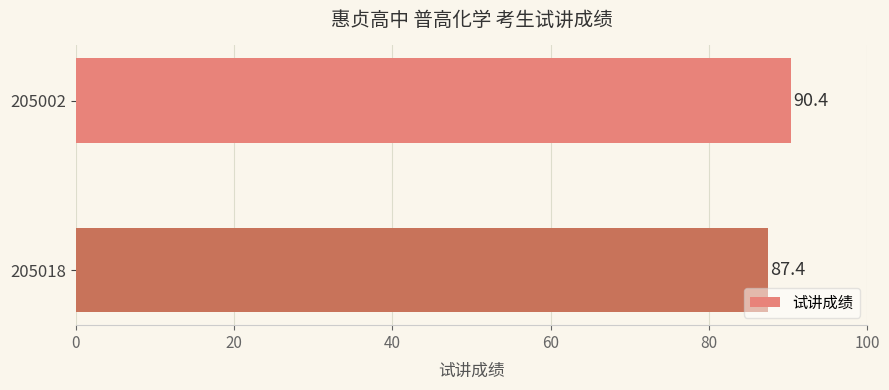

Rank the categories by value from highest to lowest.

205002, 205018